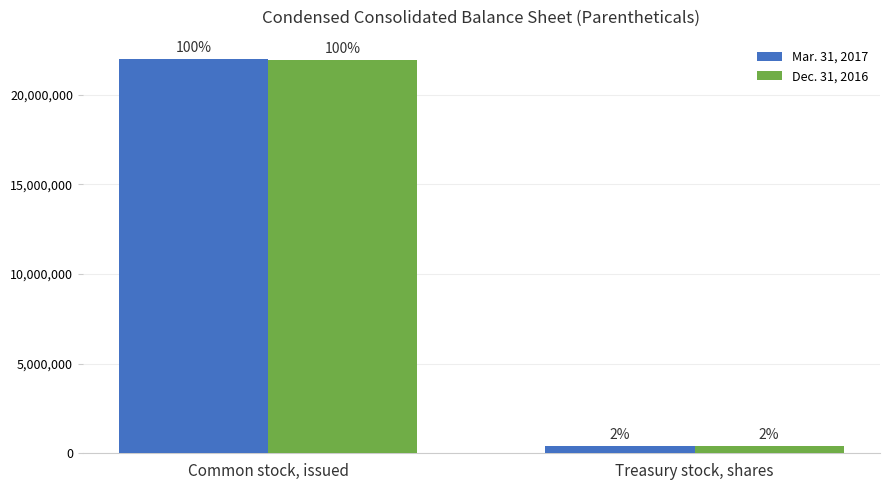

Does the chart contain any negative values?

No